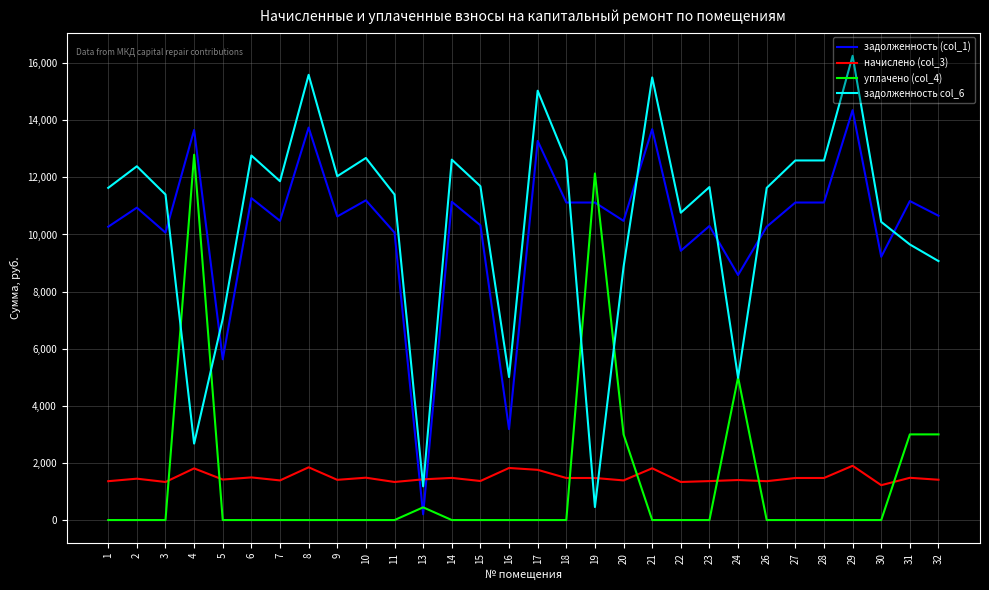

Where is задолженность col_6 nearest to the value 8356?

20